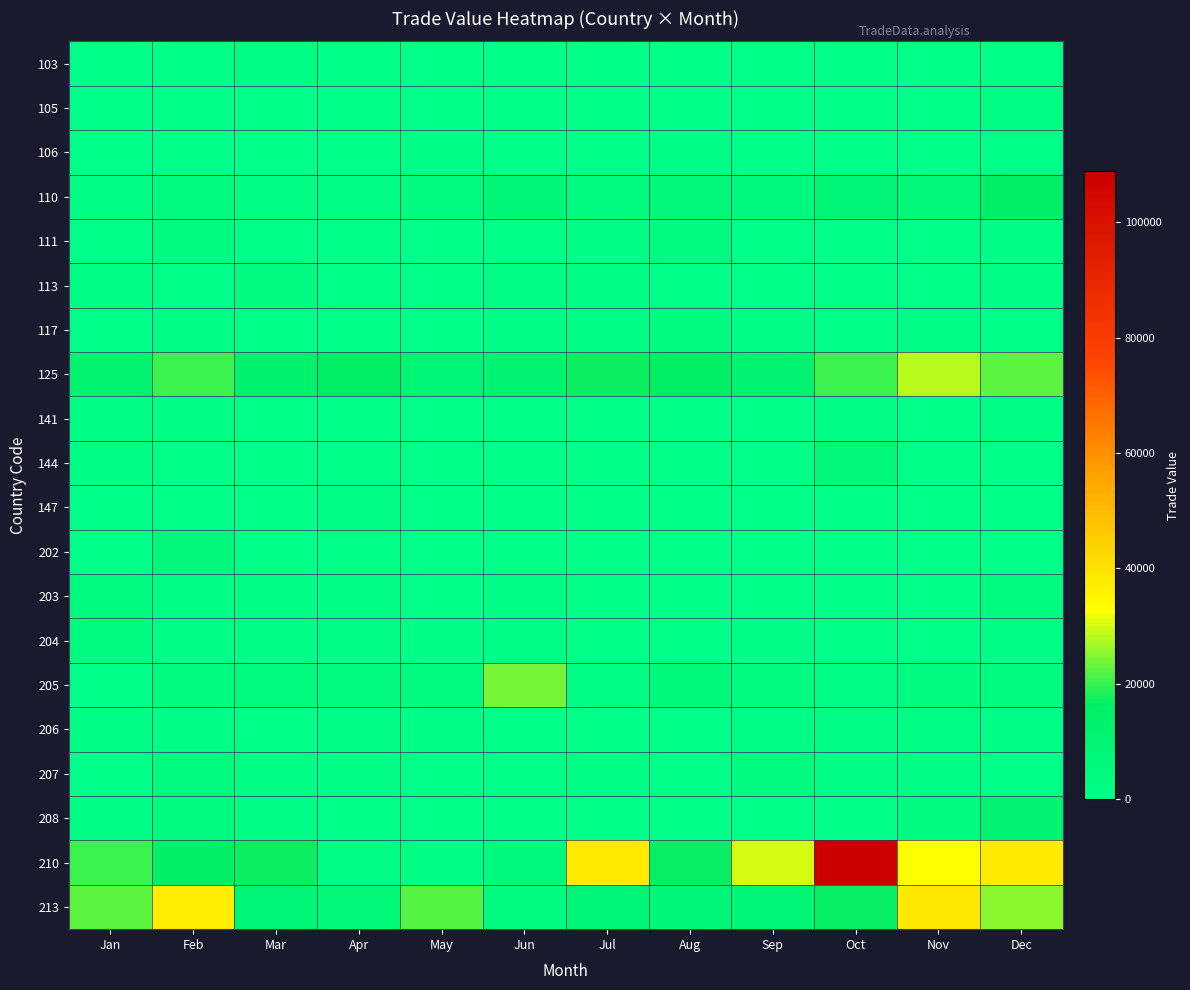

How many distinct data groups are displayed?

20